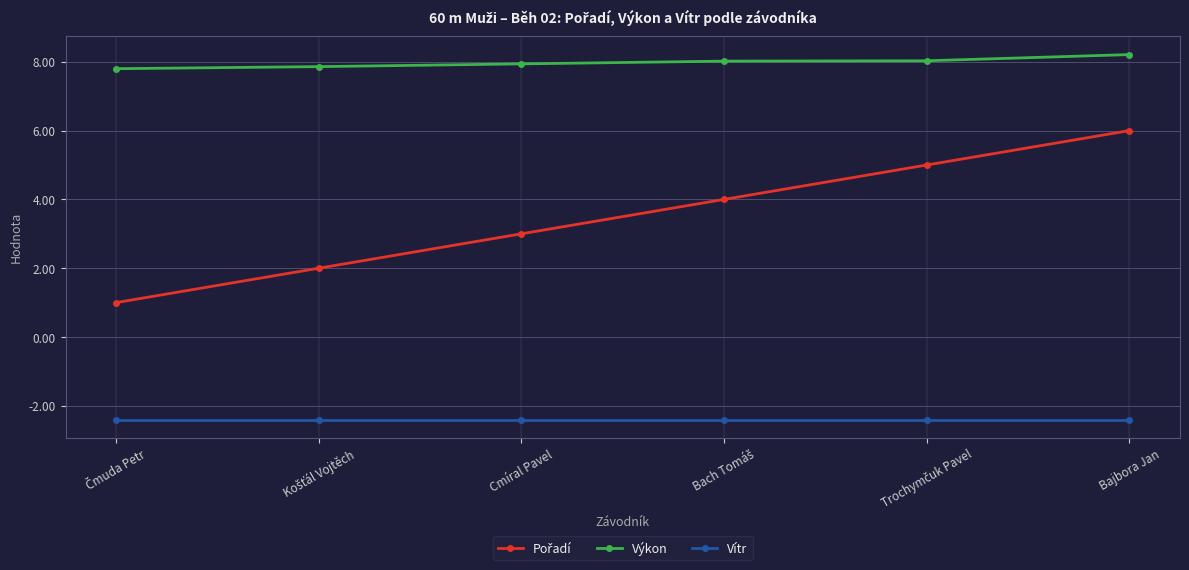

At which category is the sum across all series the highest?

Bajbora Jan